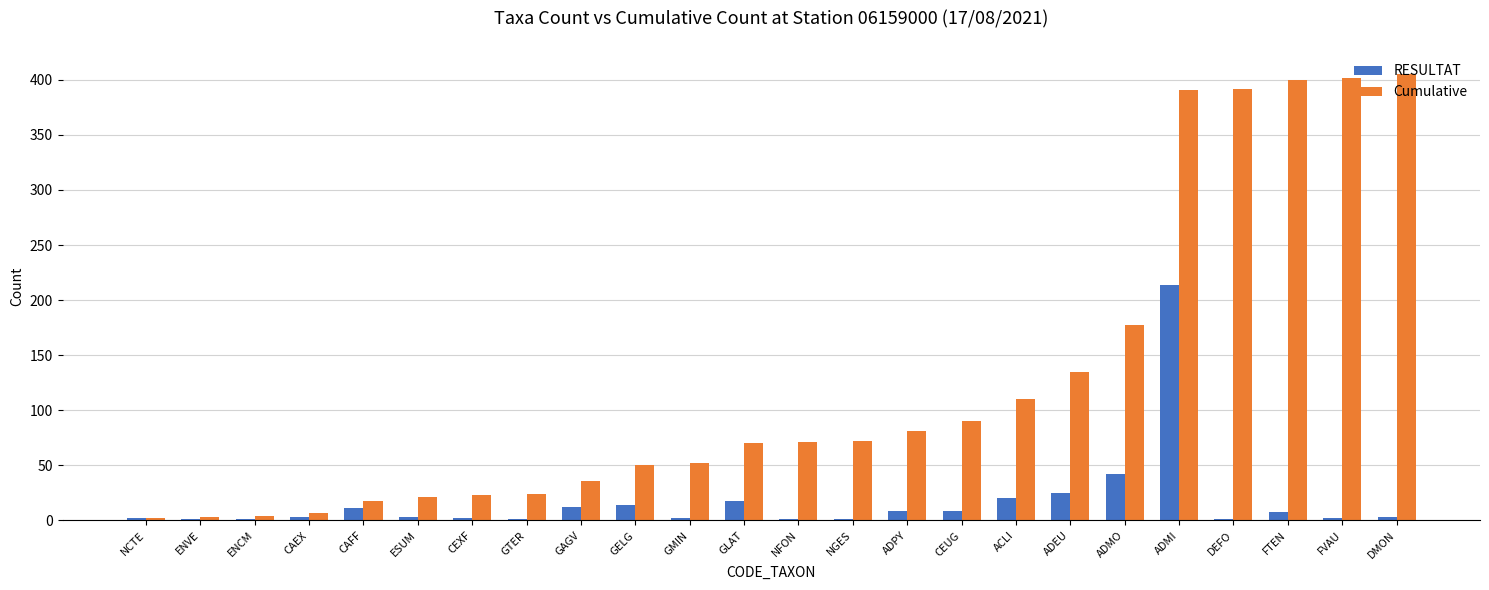

What is the maximum value shown in the chart?

405